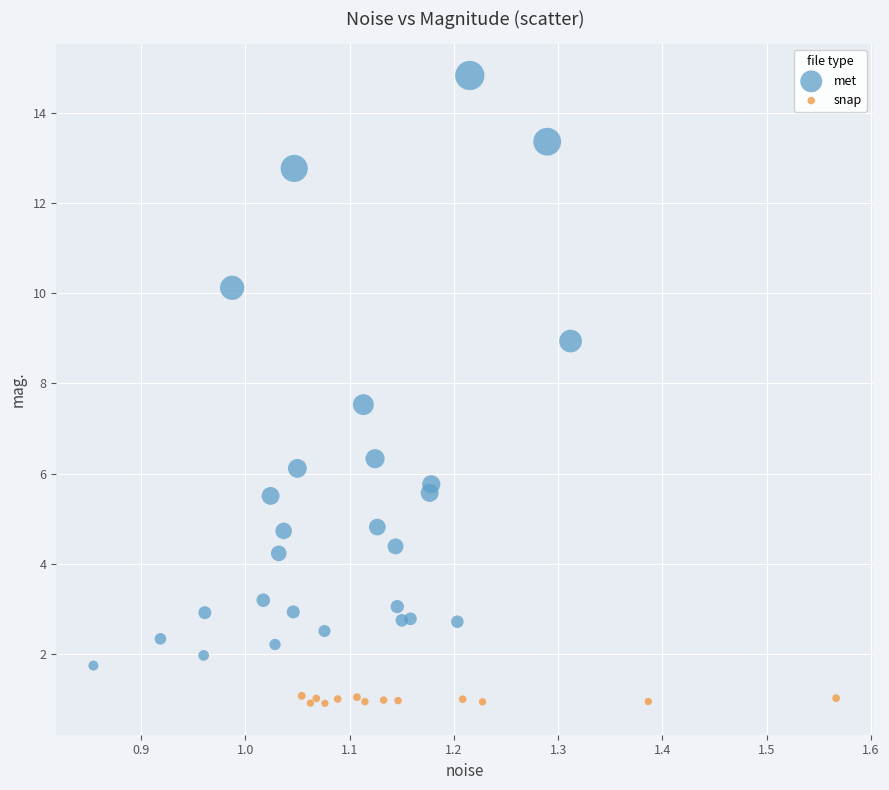

Which series reaches the minimum Y coordinate?

snap